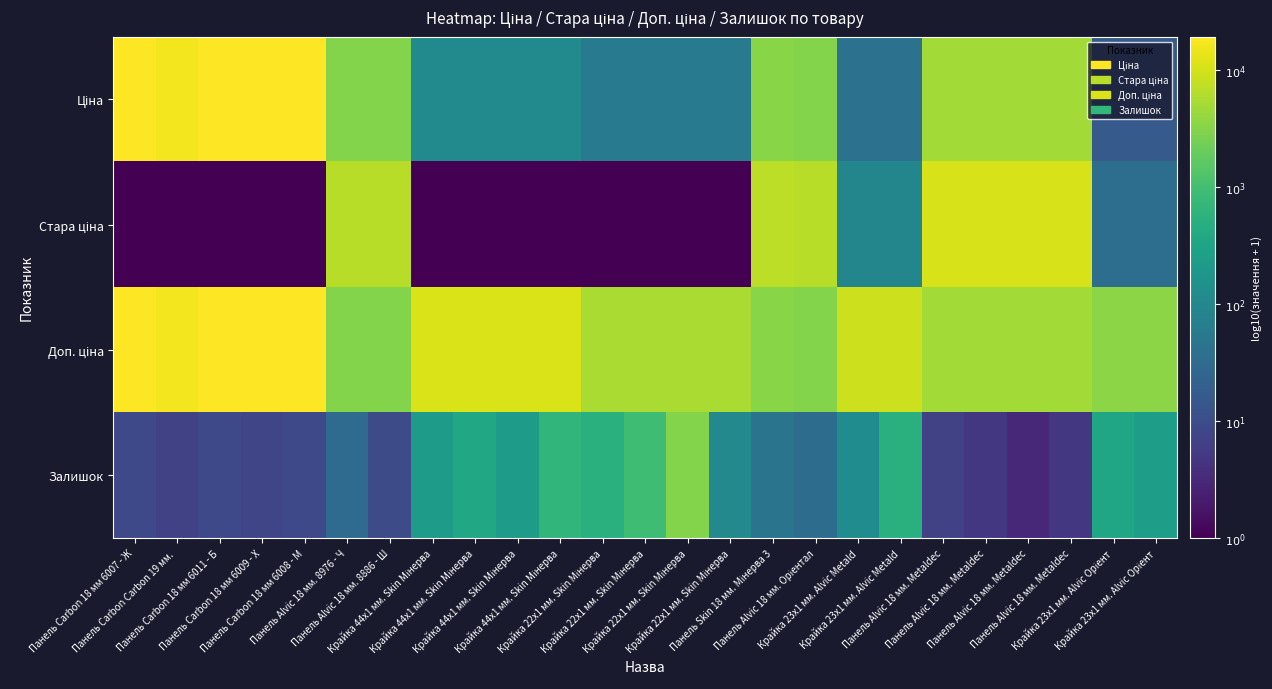

Which series changed the most between Крайка 22x1 мм. Skin Мінерва and Крайка 22x1 мм. Skin Мінерва?

Залишок